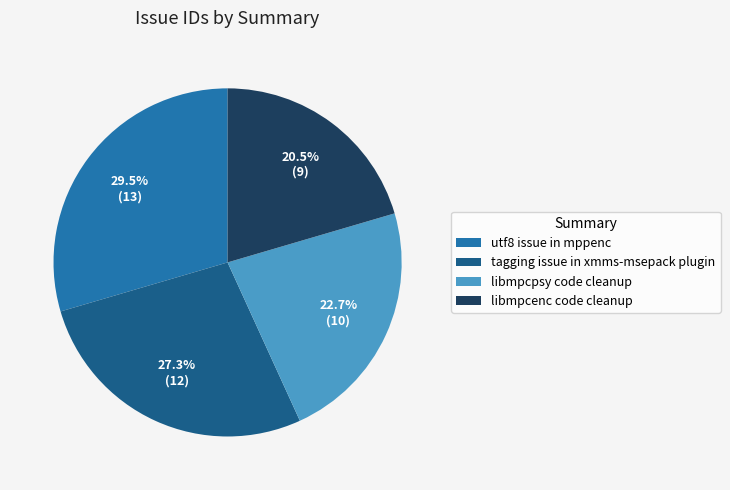

Which slice is the smallest?

libmpcenc code cleanup